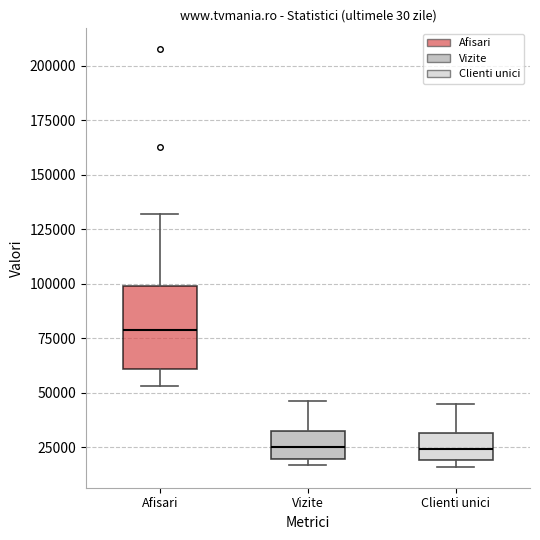

Reading left to right, transcribe this box plot: for each box, give where its median line is, the range the box spans, and where its two whiskers end, as read against the y-axis. The values are not printed on the chart, so give them approximately, as read against the axis.

Afisari: median 80000, box 60000 to 100000, whiskers 55000 to 130000
Vizite: median 25000, box 20000 to 30000, whiskers 15000 to 45000
Clienti unici: median 25000, box 20000 to 30000, whiskers 15000 to 45000